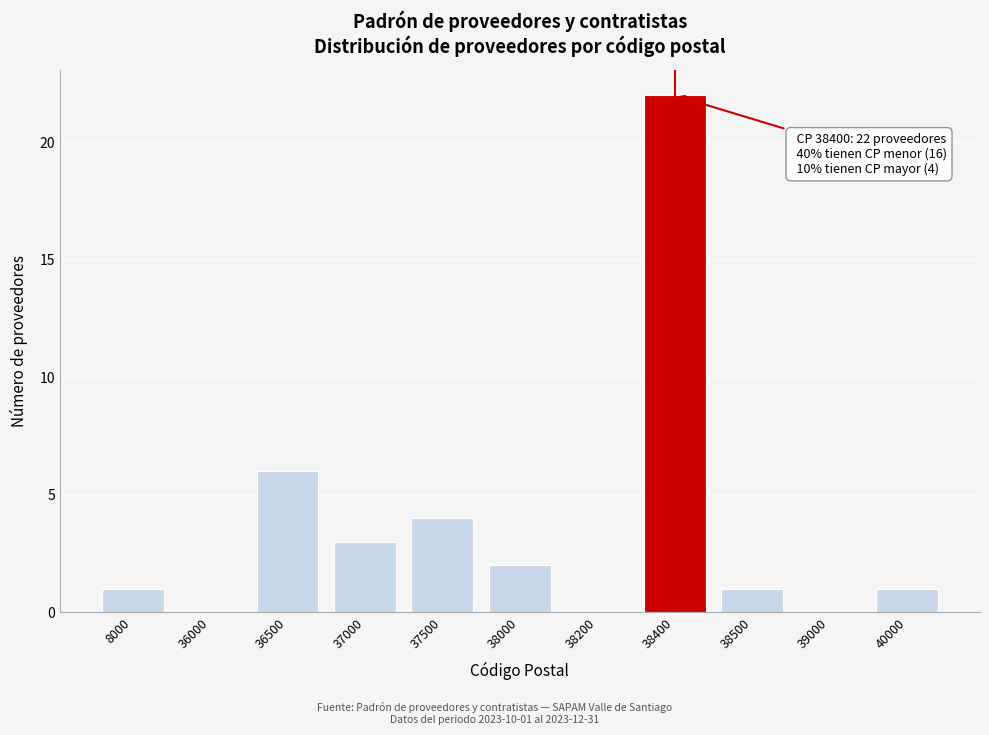

Reading left to right, list all the values displayed in this chart.

8000=1	36000=0	36500=6	37000=3	37500=4	38000=2	38200=0	38400=22	38500=1	39000=0	40000=1